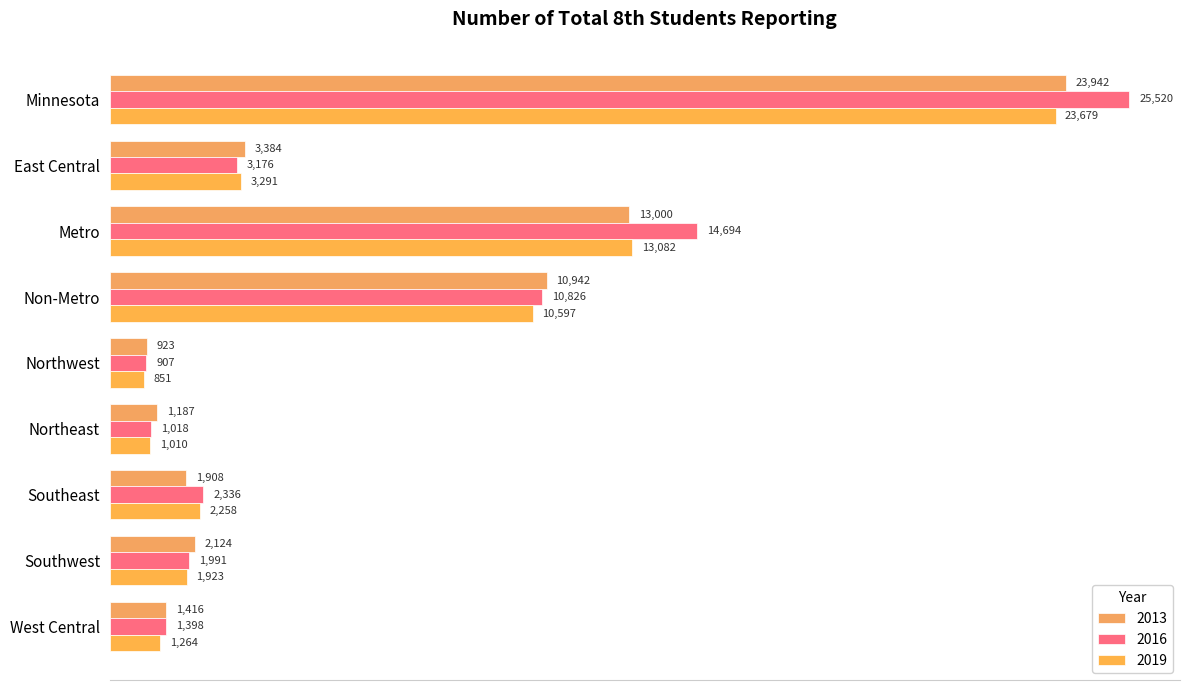

What is the maximum value shown in the chart?

25520